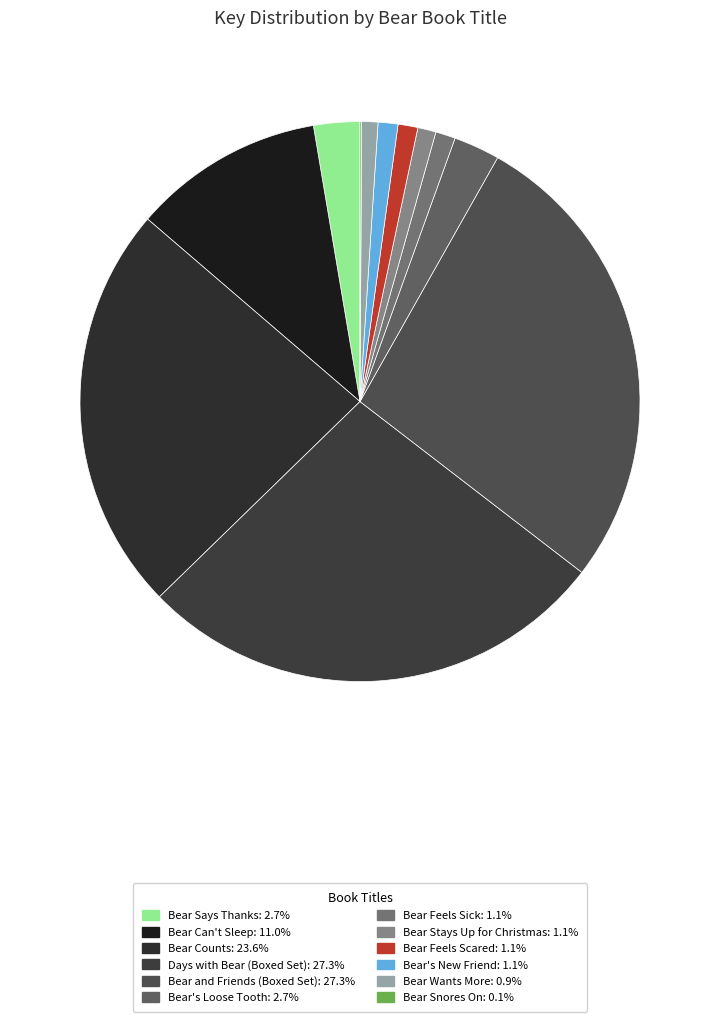

Between Bear Says Thanks and Bear Snores On, which is larger?

Bear Says Thanks